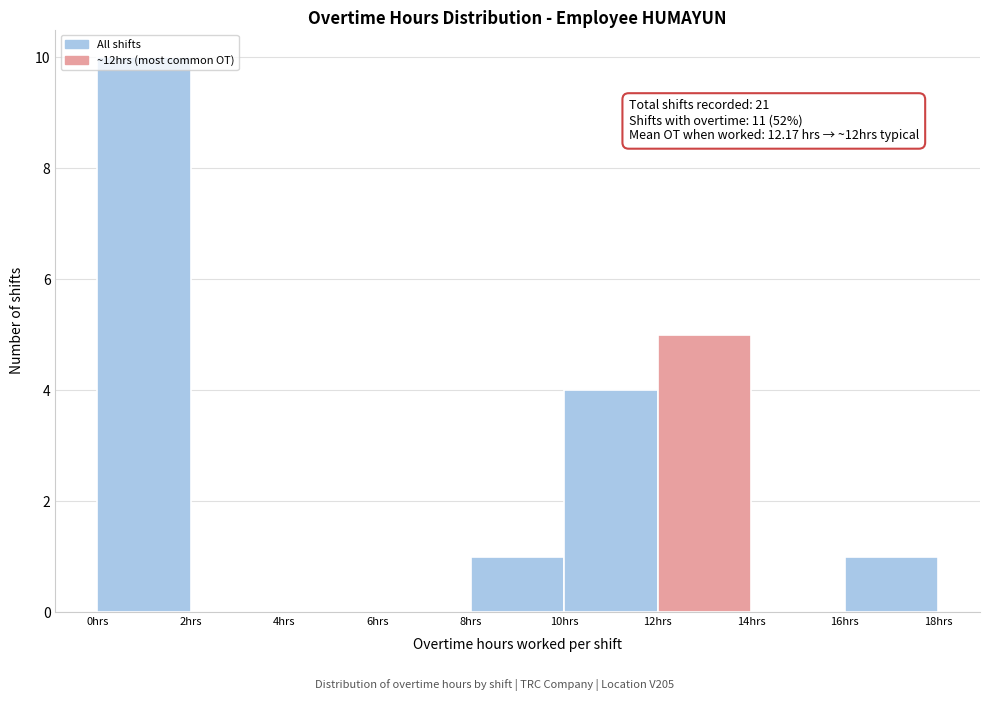

Over which range of the x-axis is the bar tallest?

0 to 2